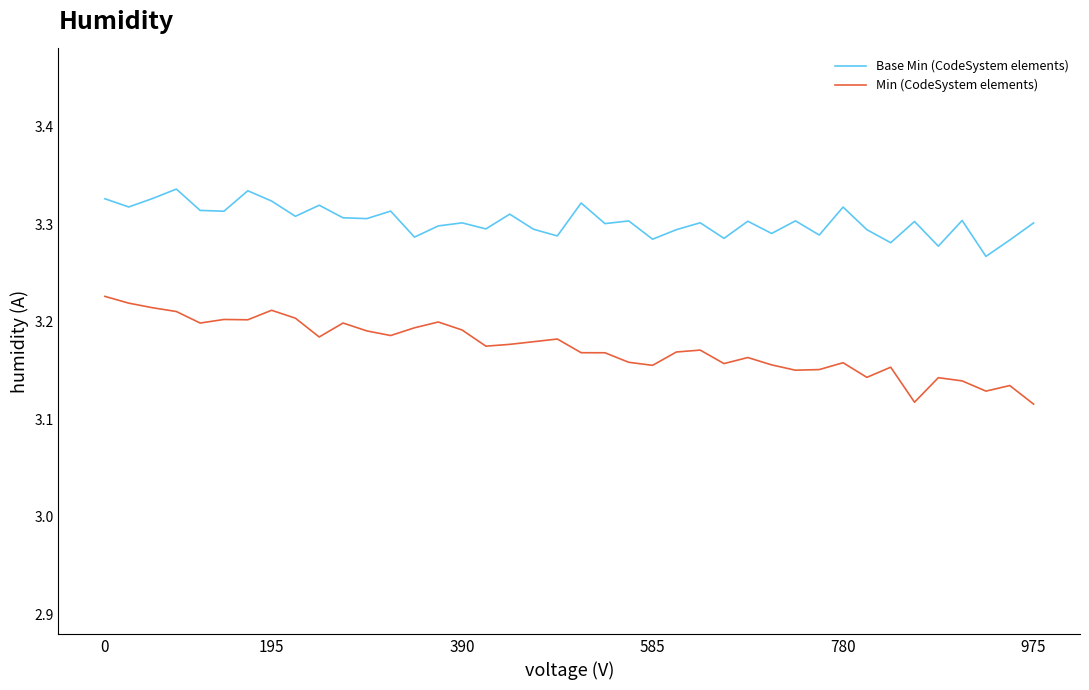

List the series in order of their peak value, lowest first.

Min (CodeSystem elements), Base Min (CodeSystem elements)